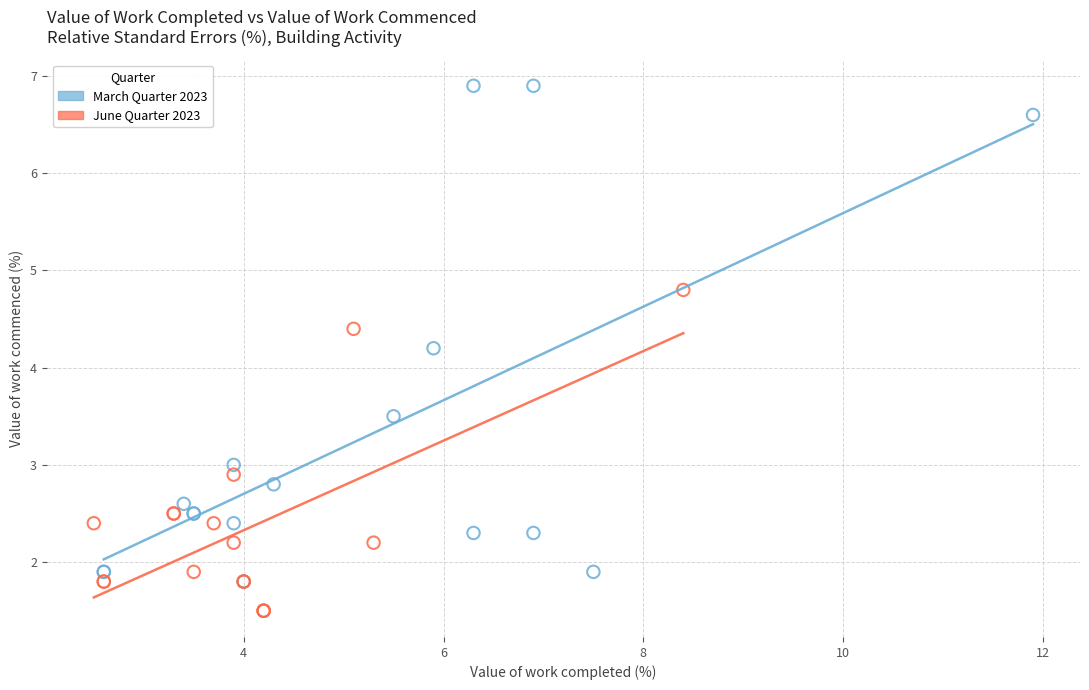

What are all the series names shown in the legend?

March Quarter 2023, June Quarter 2023